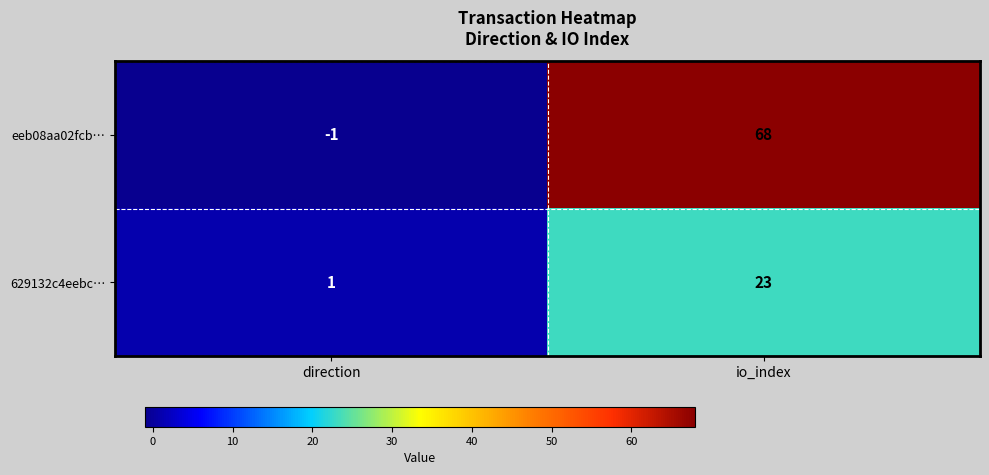

At which label is 629132c4eebc… closest to 12?

direction